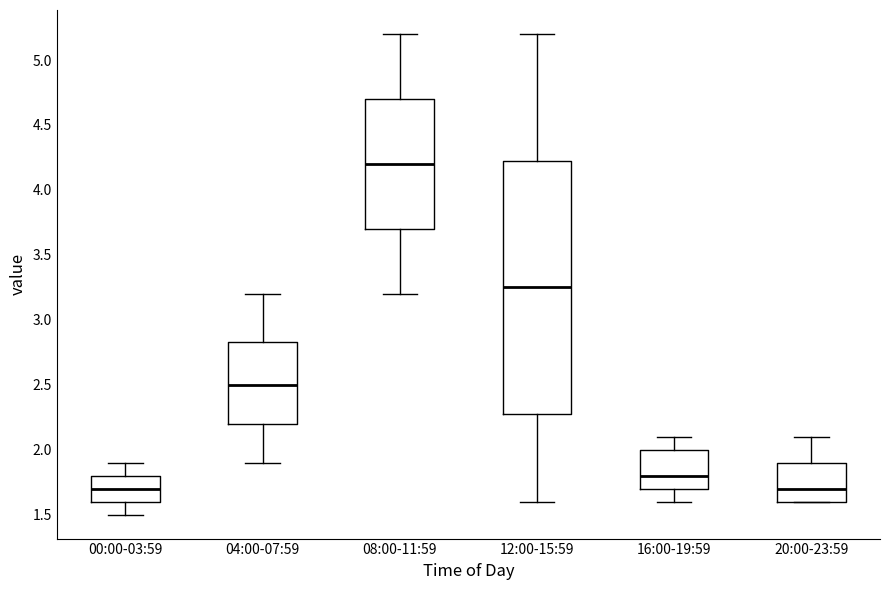

Where does the upper whisker of the box for 08:00-11:59 end on the y-axis? The values are not printed on the chart, so give them approximately, as read against the axis.

5.20